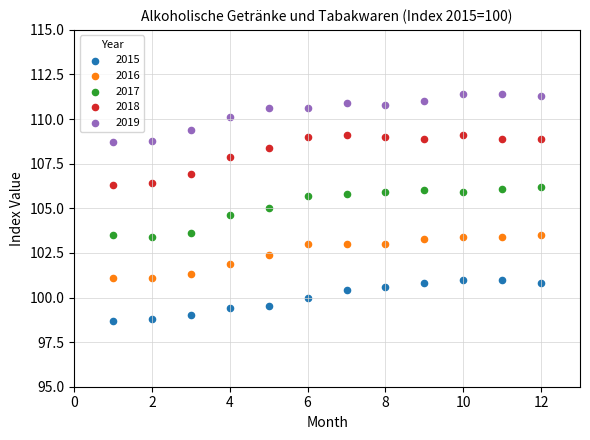

Across all data points, what is the range of X values (max minus min)?

11.0